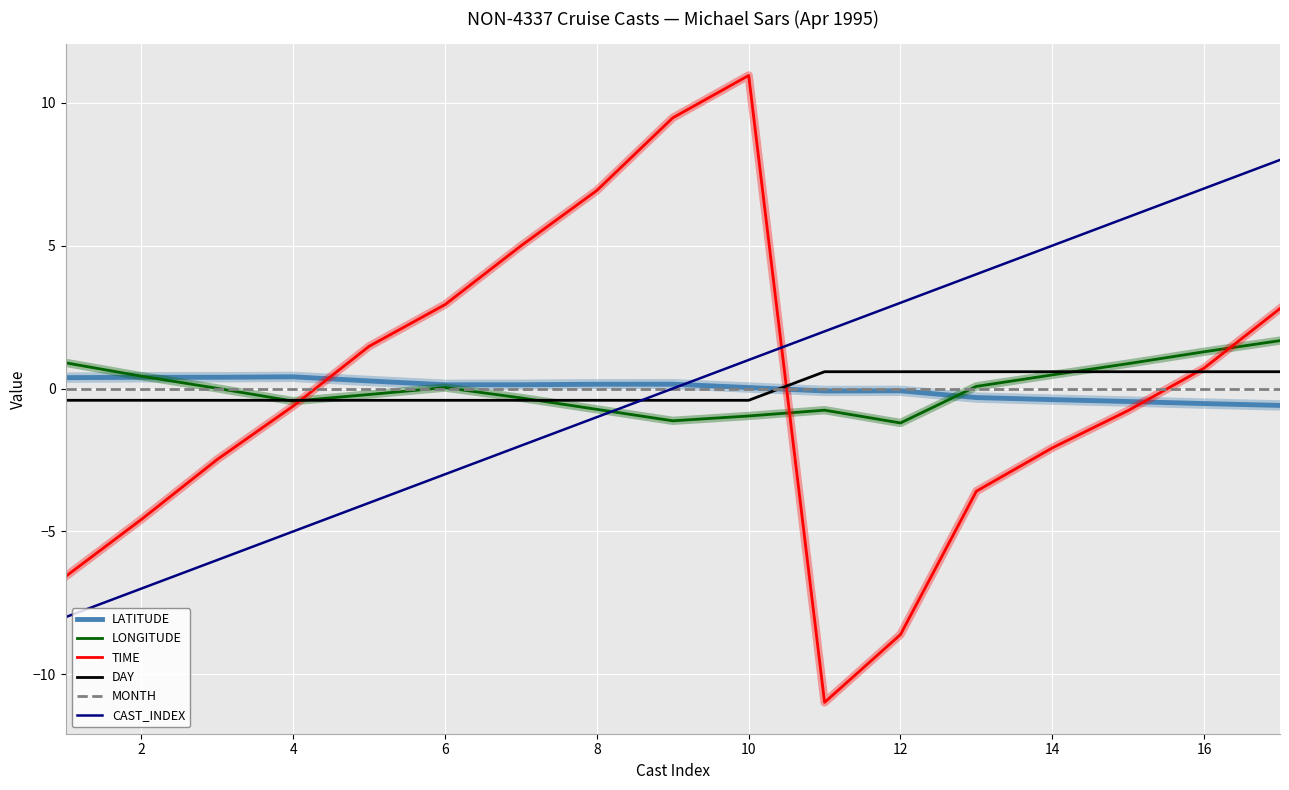

What is the greatest value displayed?

11.0